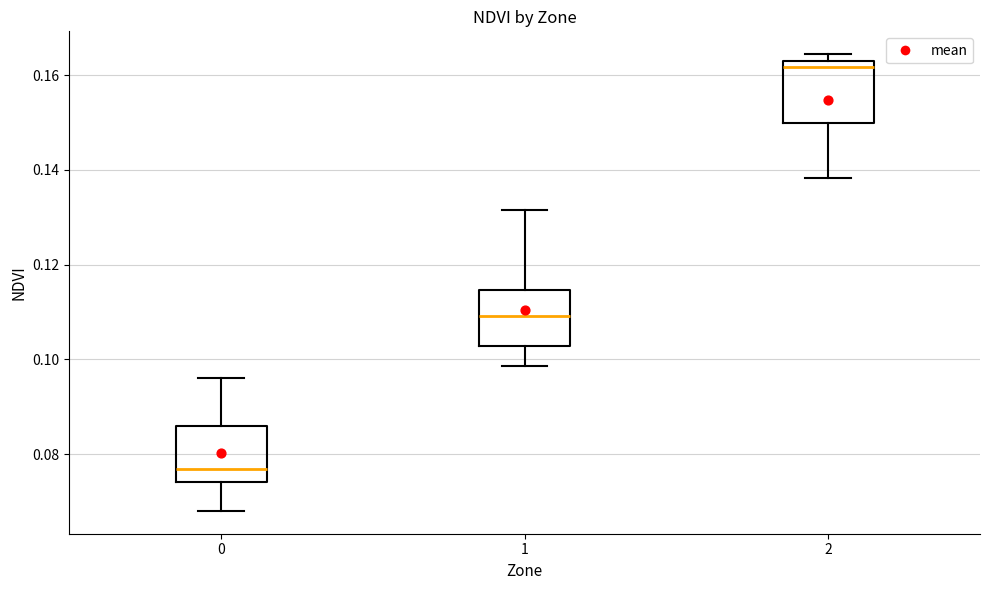

Reading left to right, read every box against the y-axis: the position of its median line, the range the box covers, and the ends of its whiskers. The values are not printed on the chart, so give them approximately, as read against the axis.

0: median 0.076, box 0.074 to 0.086, whiskers 0.068 to 0.096
1: median 0.110, box 0.102 to 0.114, whiskers 0.098 to 0.132
2: median 0.162, box 0.150 to 0.164, whiskers 0.138 to 0.164 (just above the box's upper edge)